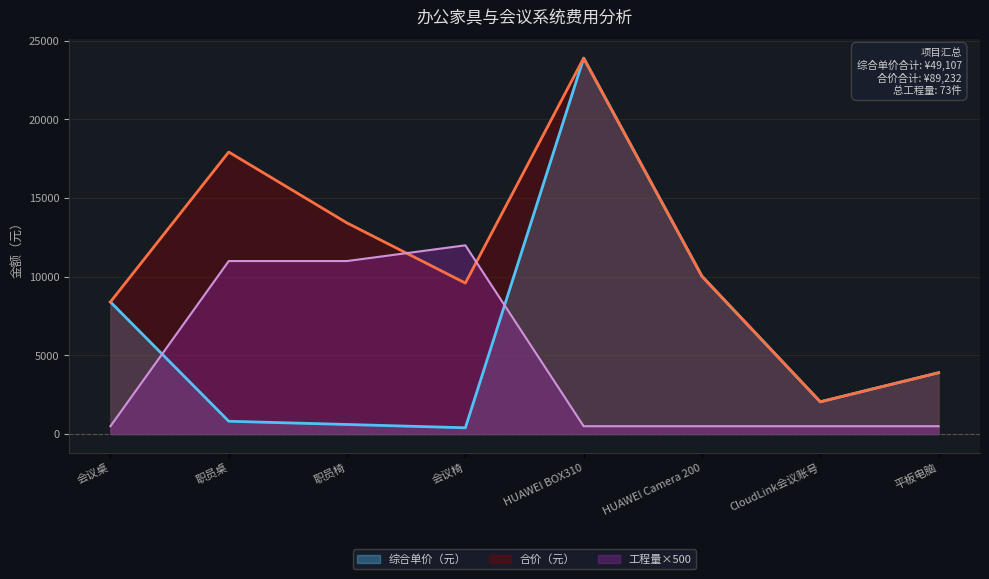

At which category does 工程量 reach its first local peak?

会议椅